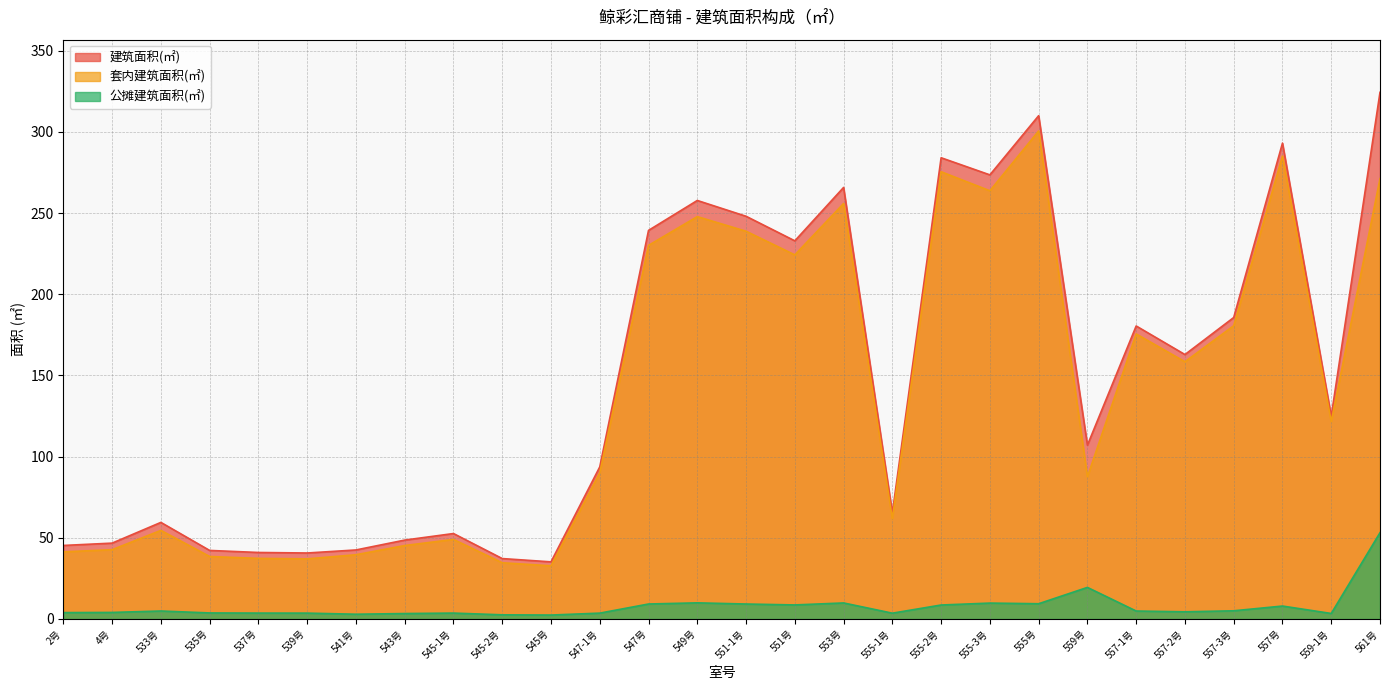

True or false: 公摊建筑面积(㎡) and 建筑面积(㎡) cross at least once.

False